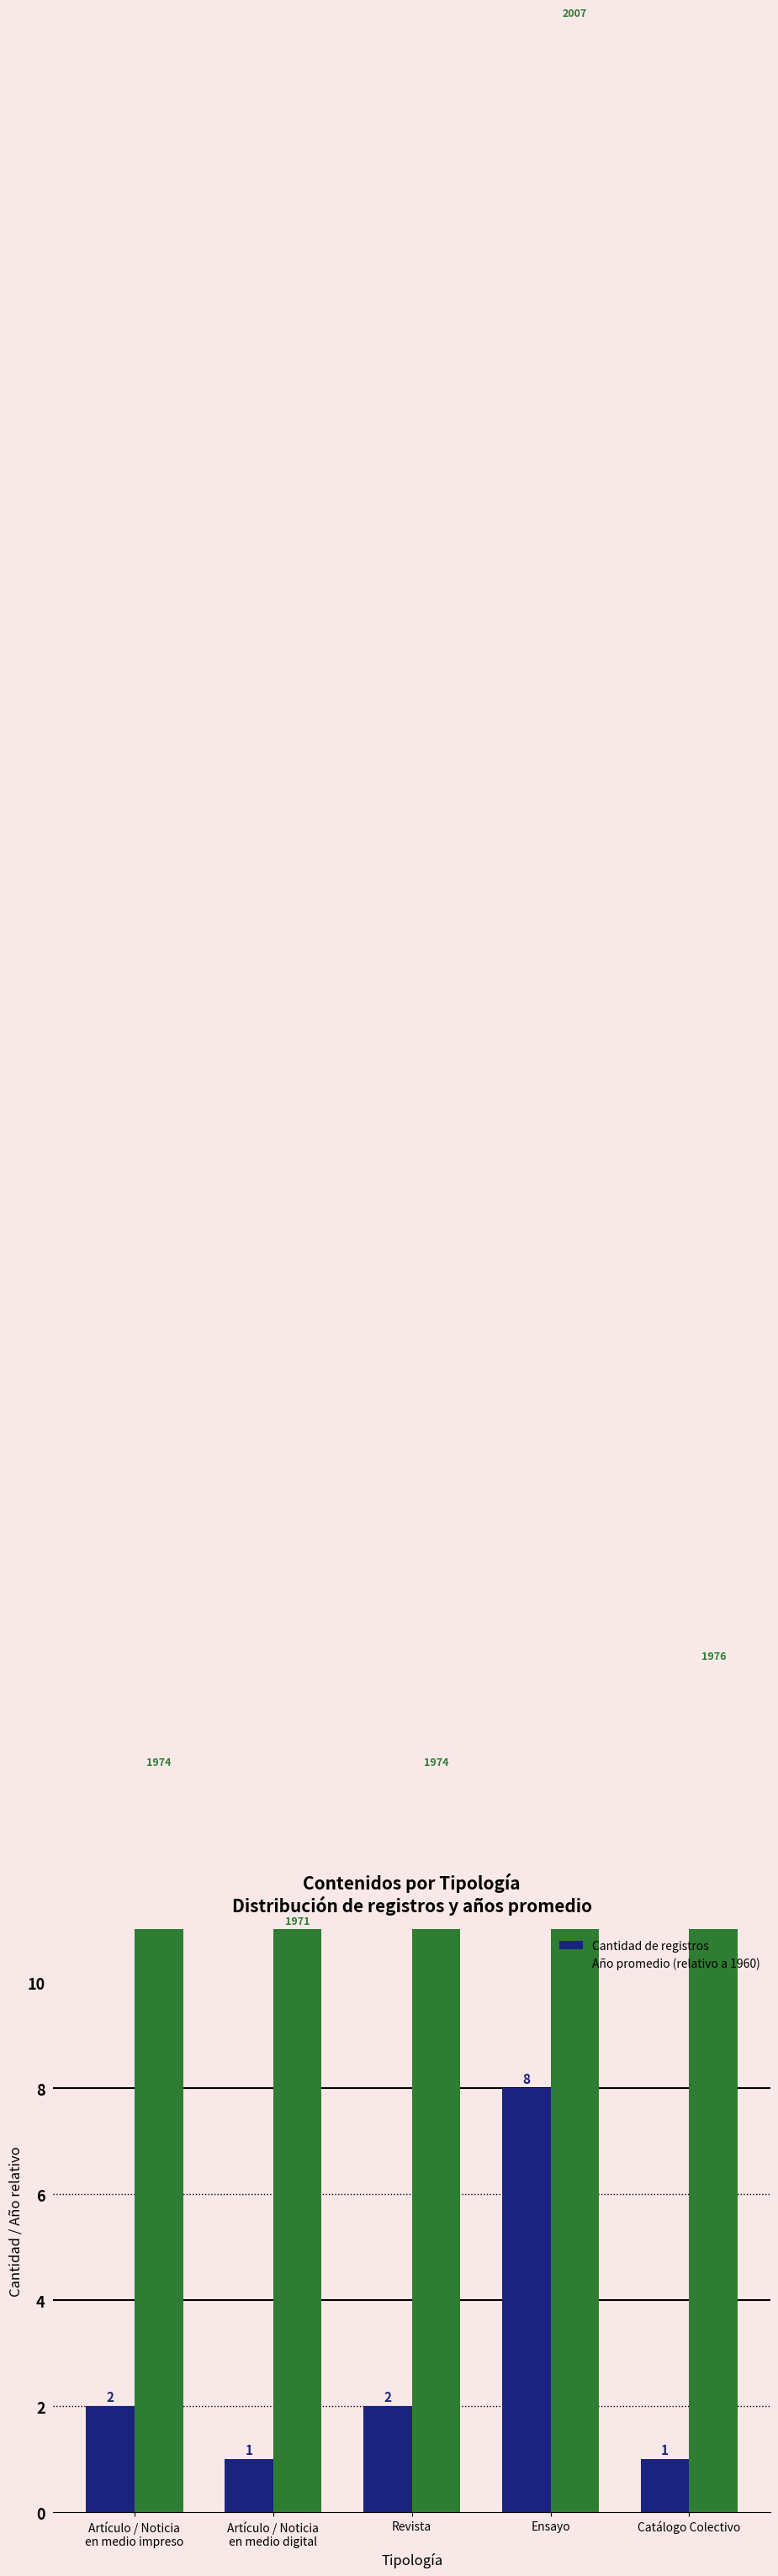

What is the value of the Cantidad de registros bar at the 1st from the left?

2